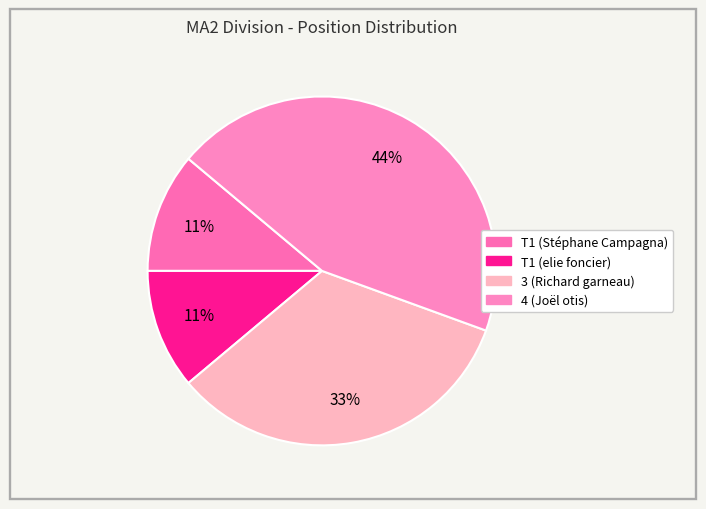

Does T1 (elie foncier) represent more than half of the total?

No